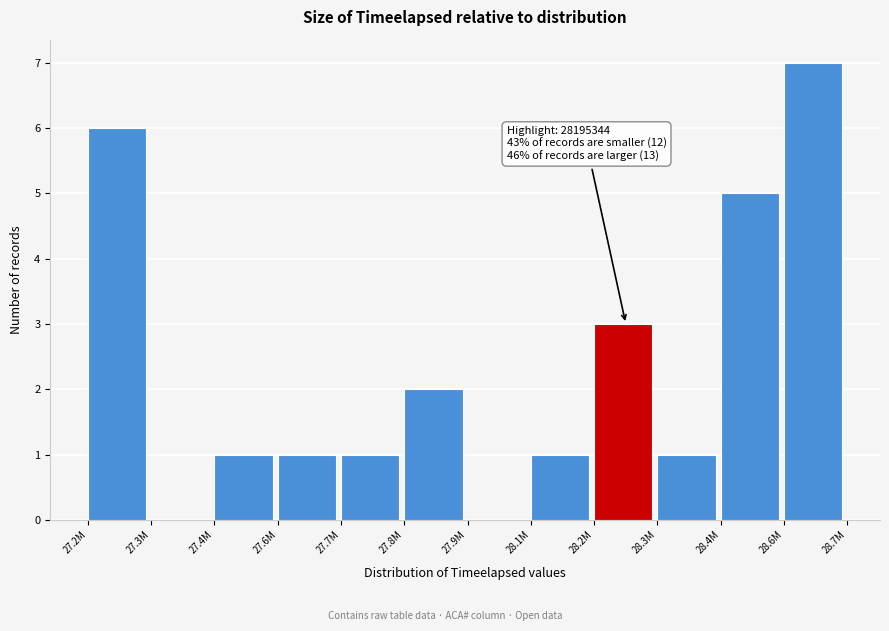

Reading left to right, extract all data points from this chart.

27.2M=6	27.3M=0	27.4M=1	27.6M=1	27.7M=1	27.8M=2	27.9M=0	28.1M=1	28.2M=3	28.3M=1	28.4M=5	28.6M=7